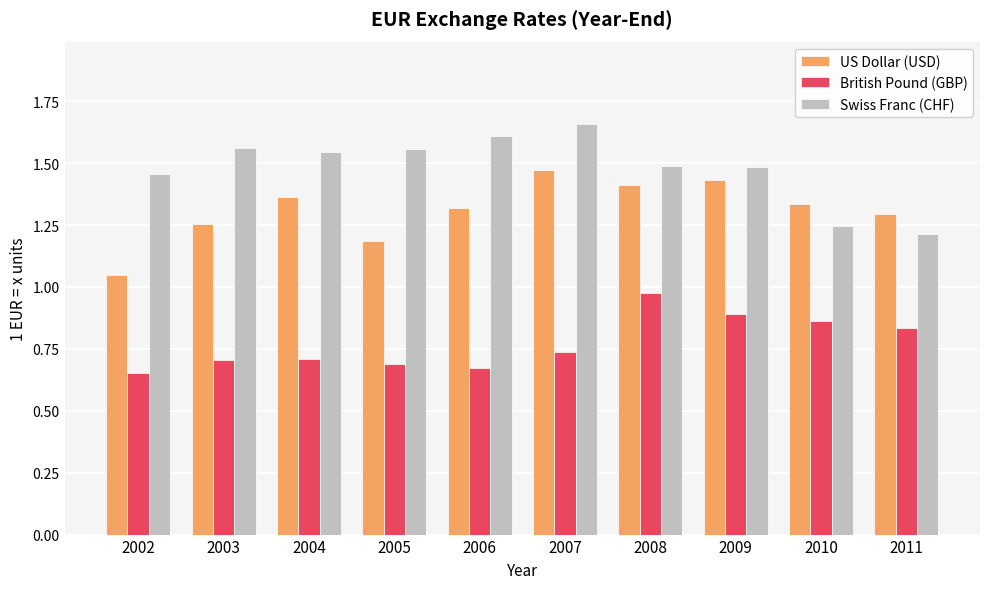

True or false: Swiss Franc (CHF) has a value of 1.2 at 2010.

True